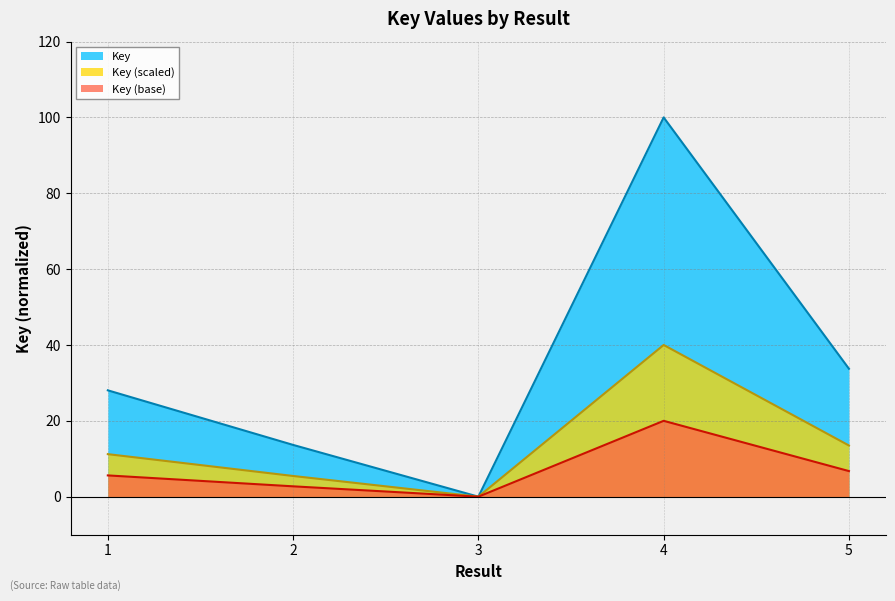

Reading left to right, transcribe all the data shown in this chart.

28.0	13.6	0.0	100.0	33.7